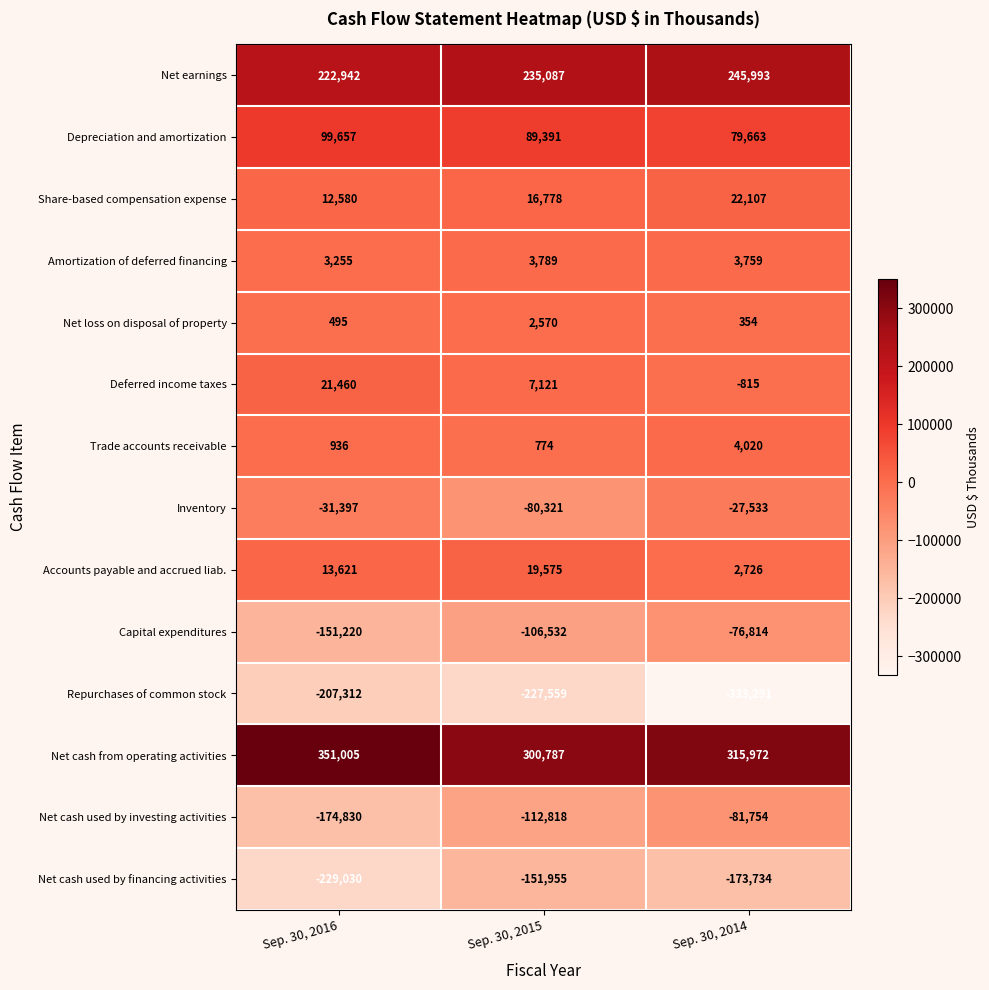

Which series has the widest spread of values?

Repurchases of common stock